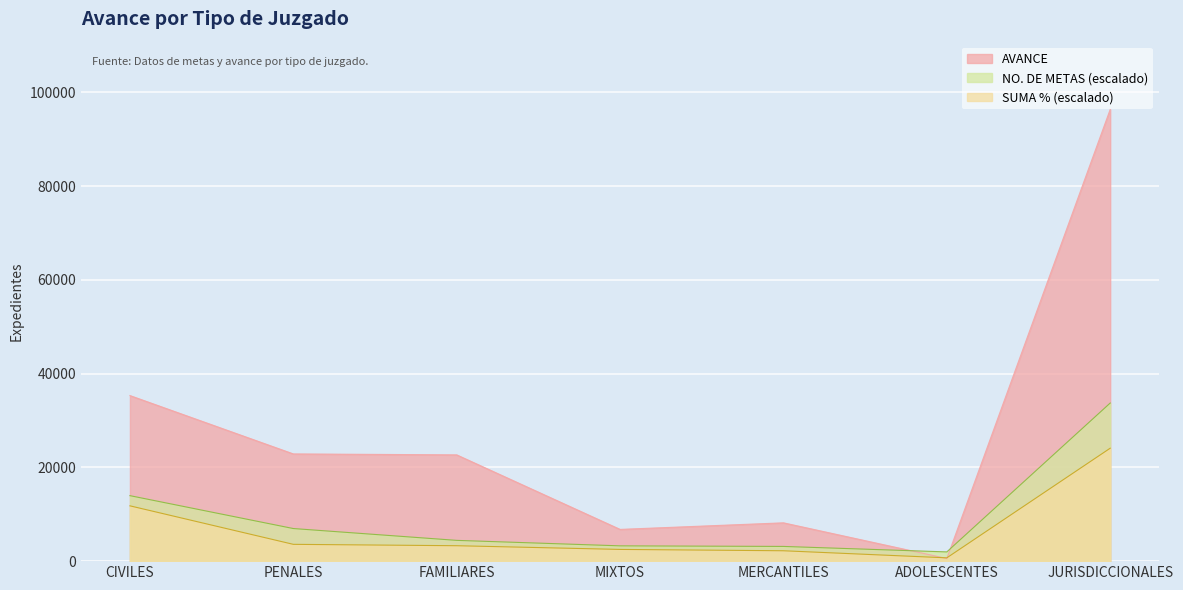

Reading left to right, what are all the values shown in this chart?

AVANCE: 35314.0	22868.0	22666.0	6769.0	8170.0	560.0	96347.0
NO. DE METAS: 13968.6	6953.5	4430.6	3261.4	3138.3	1969.1	33721.4
SUMA %: 11796.6	3584.3	3288.8	2499.7	2213.6	703.7	24086.8